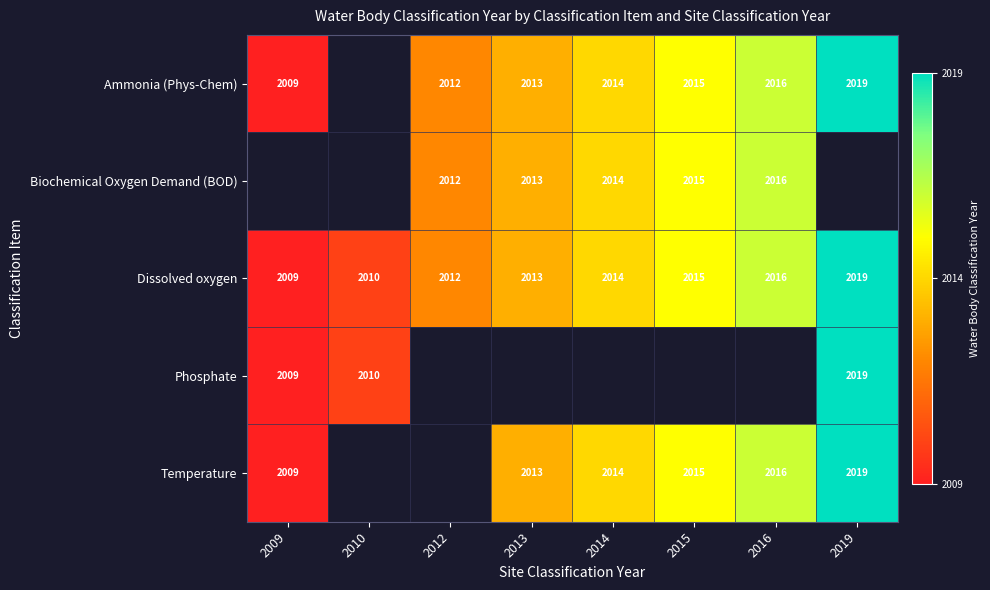

The value of Temperature at 2009 is -0.6. True or false?

False